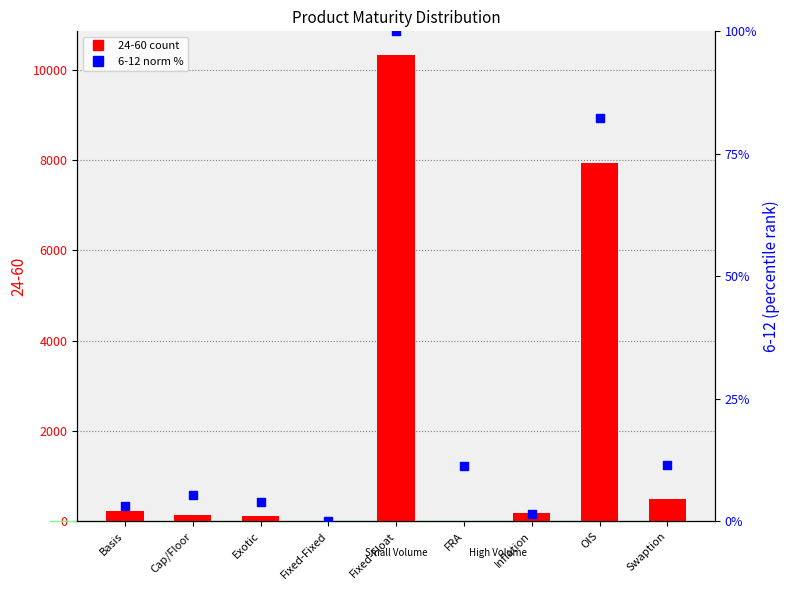

Between Swaption and Fixed-Float, which is larger?

Fixed-Float